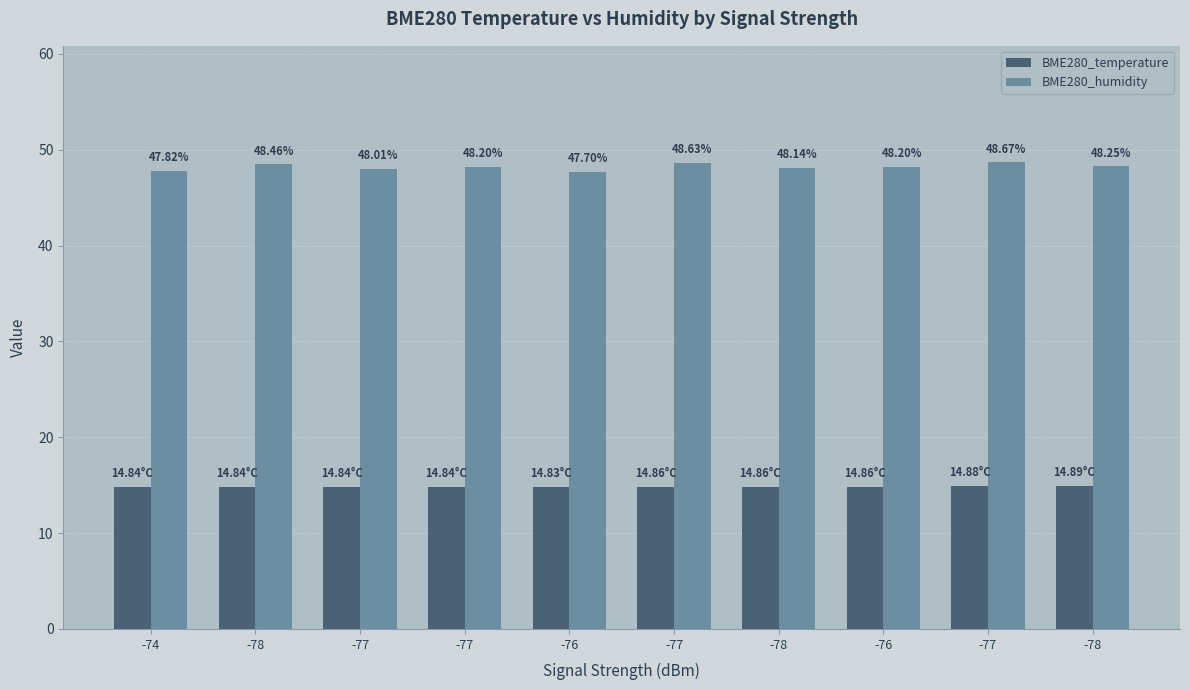

Which series has the largest range (max minus min)?

BME280_humidity